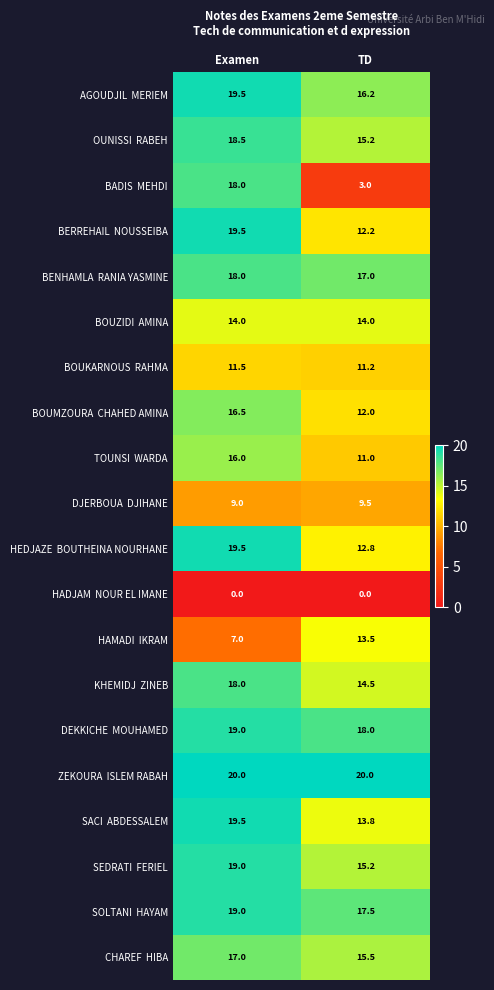

What is the total value across all series at Examen?

318.5